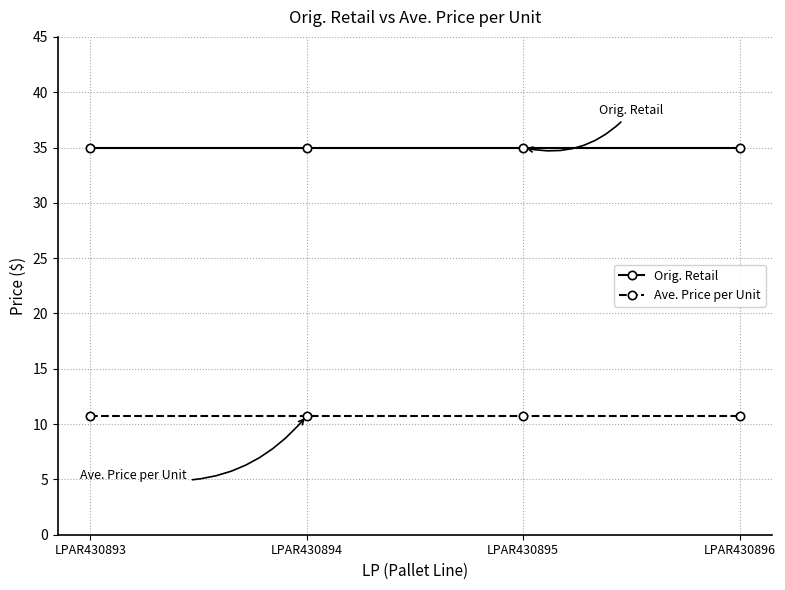

True or false: Ave. Price per Unit and Orig. Retail cross at least once.

False